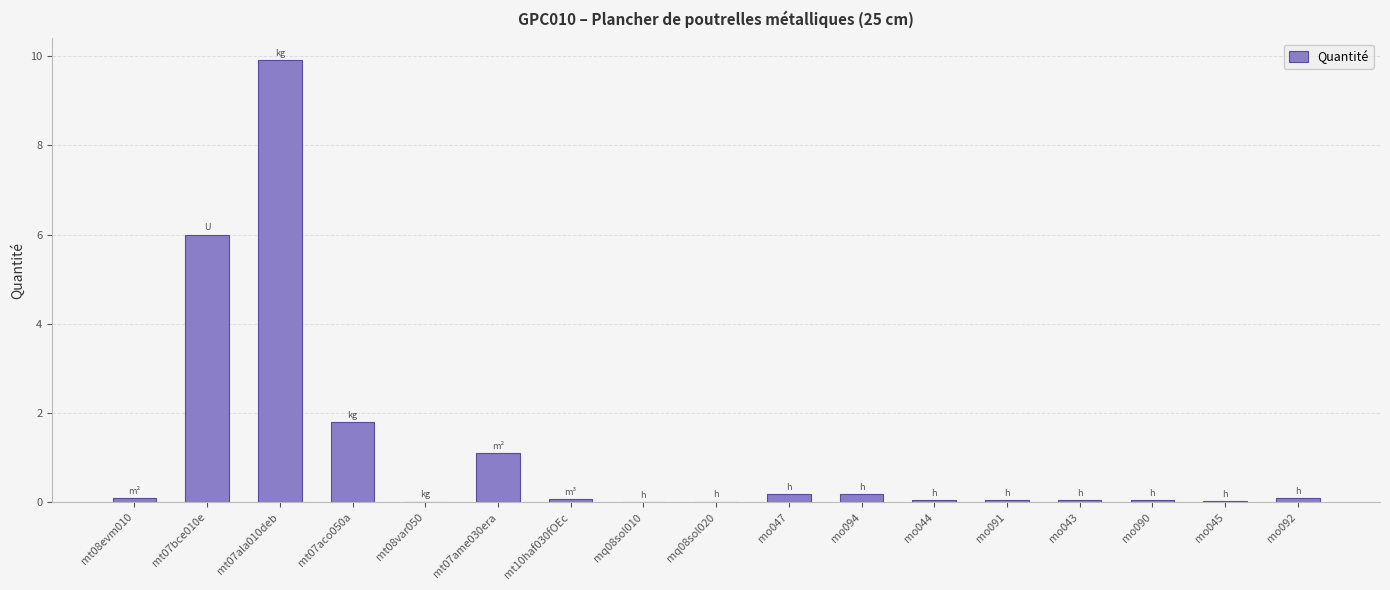

What is the approximate value at mo094?

0.2